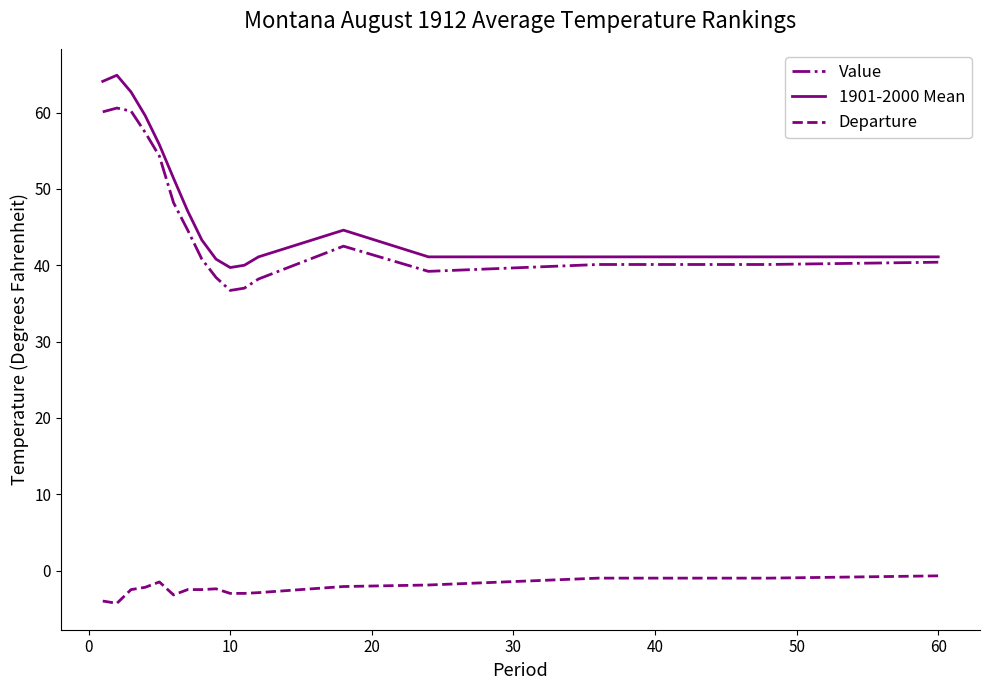

True or false: Departure and 1901-2000 Mean cross at least once.

False